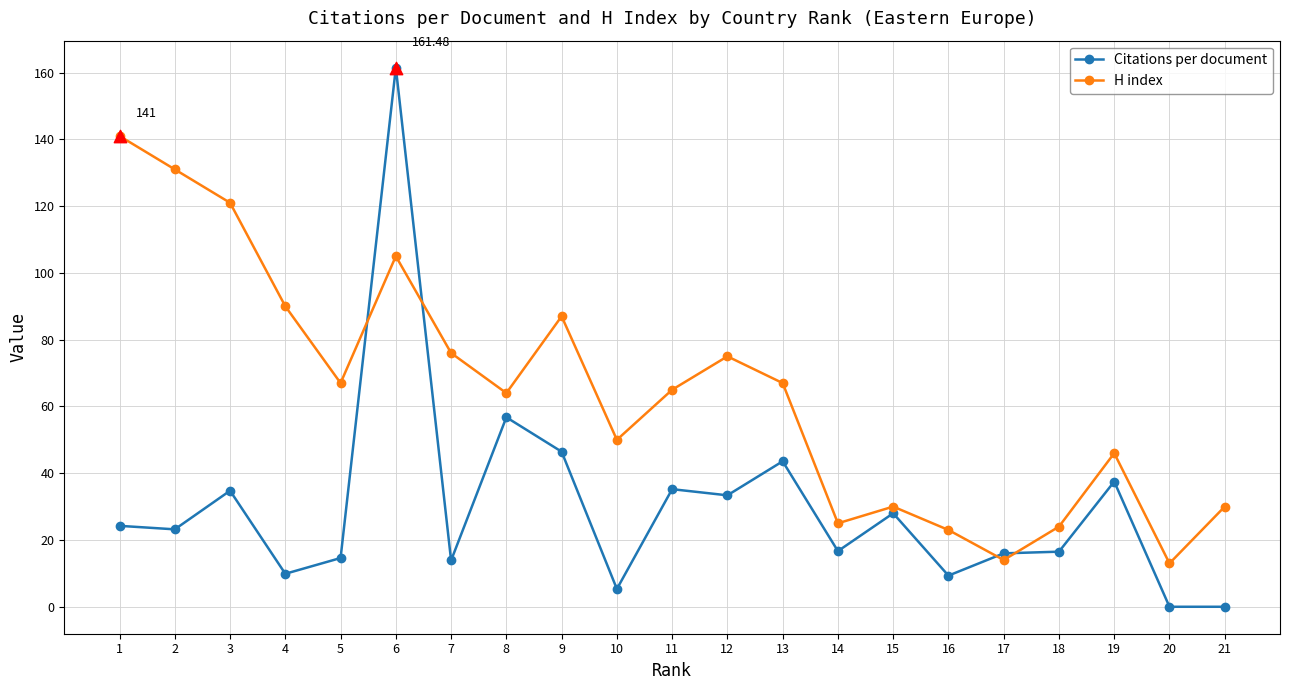

At which category is the sum across all series the highest?

6